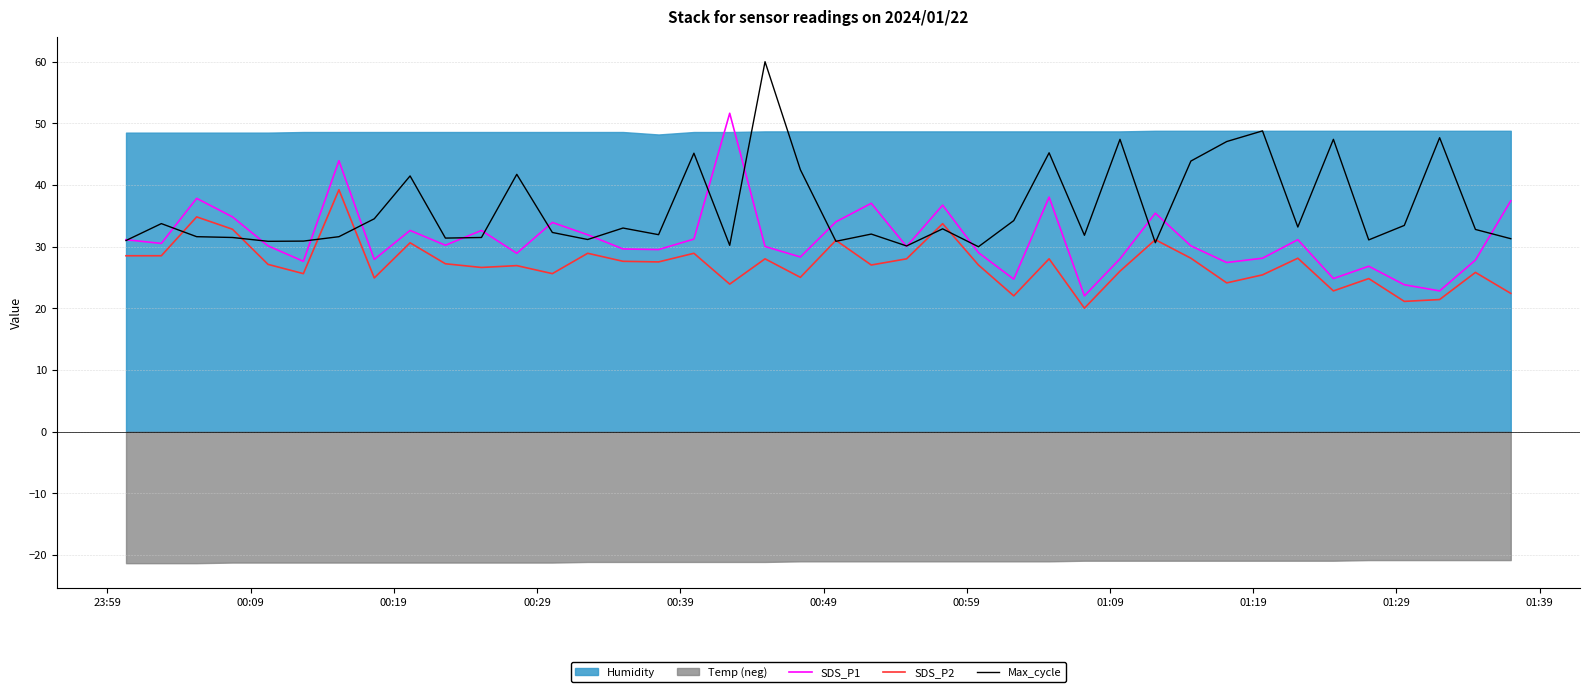

Which series has the widest spread of values?

Max_cycle